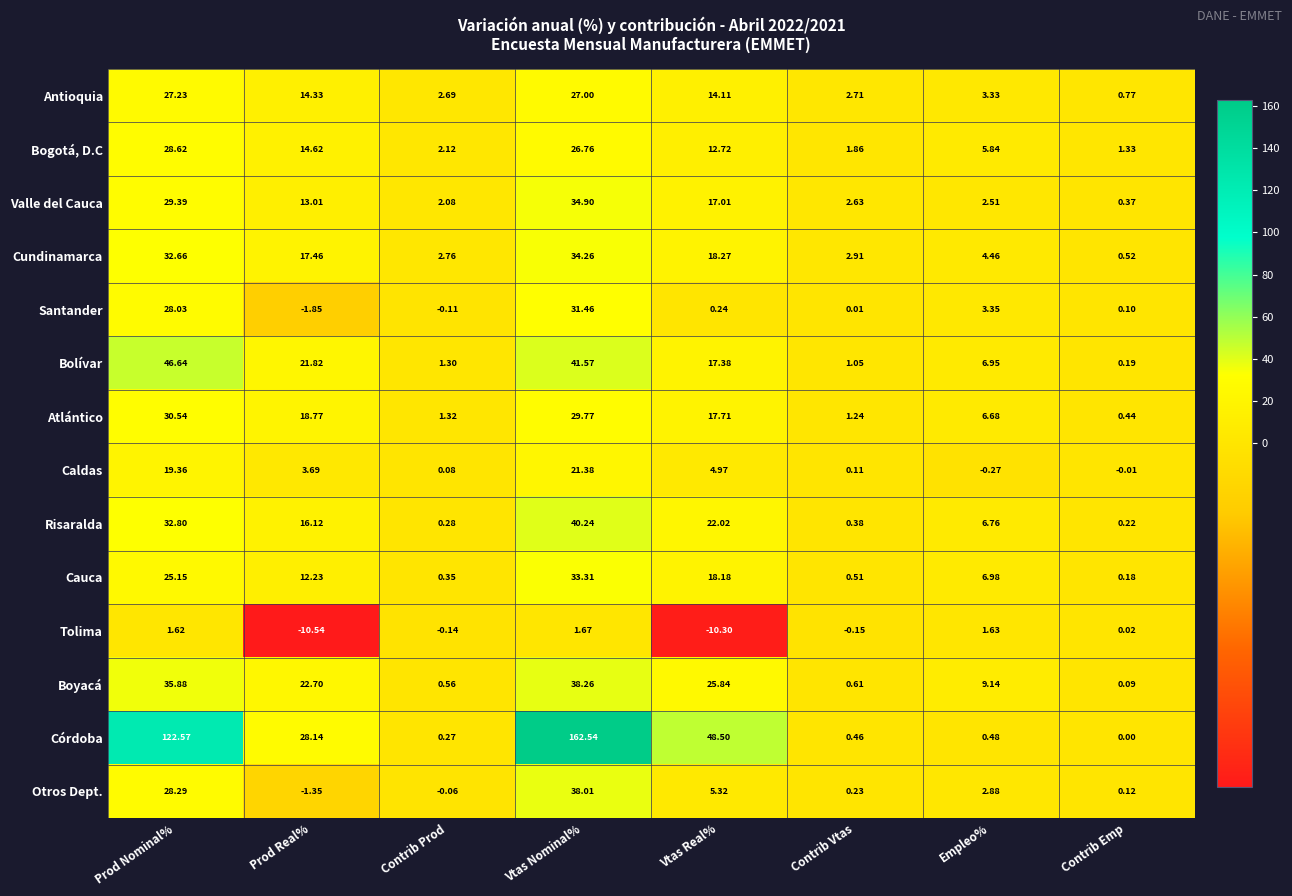

List the series in order of their peak value, lowest first.

Tolima, Caldas, Antioquia, Bogotá, D.C, Atlántico, Santander, Cauca, Cundinamarca, Valle del Cauca, Otros Dept., Boyacá, Risaralda, Bolívar, Córdoba